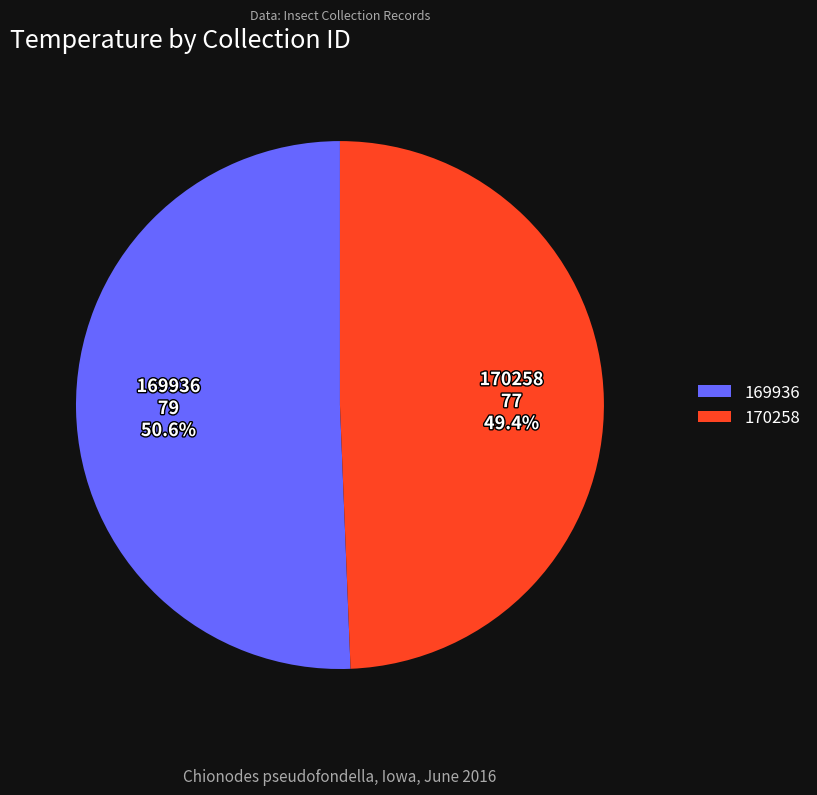

What percentage is the 169936 slice, to the nearest percent?

51%